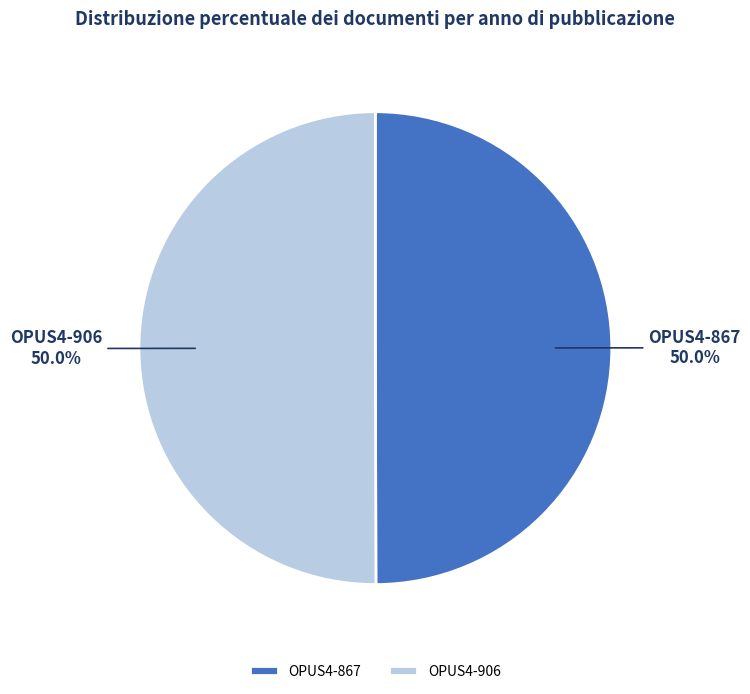

Count the number of slices in the pie.

2